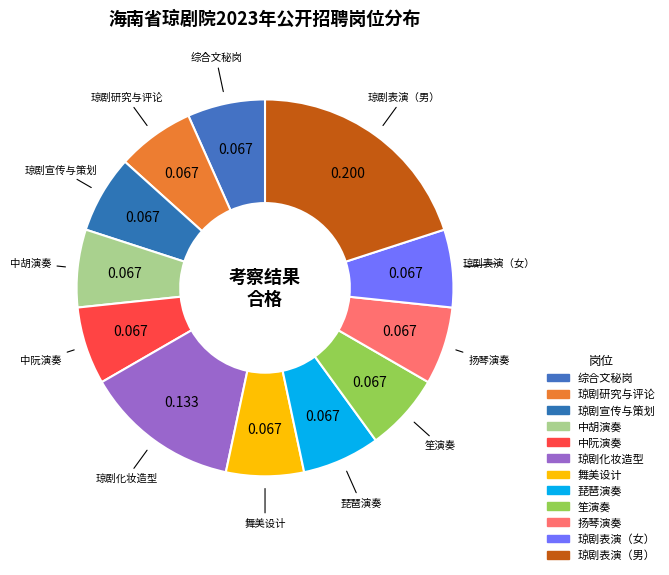

Is there a majority slice in this chart?

No